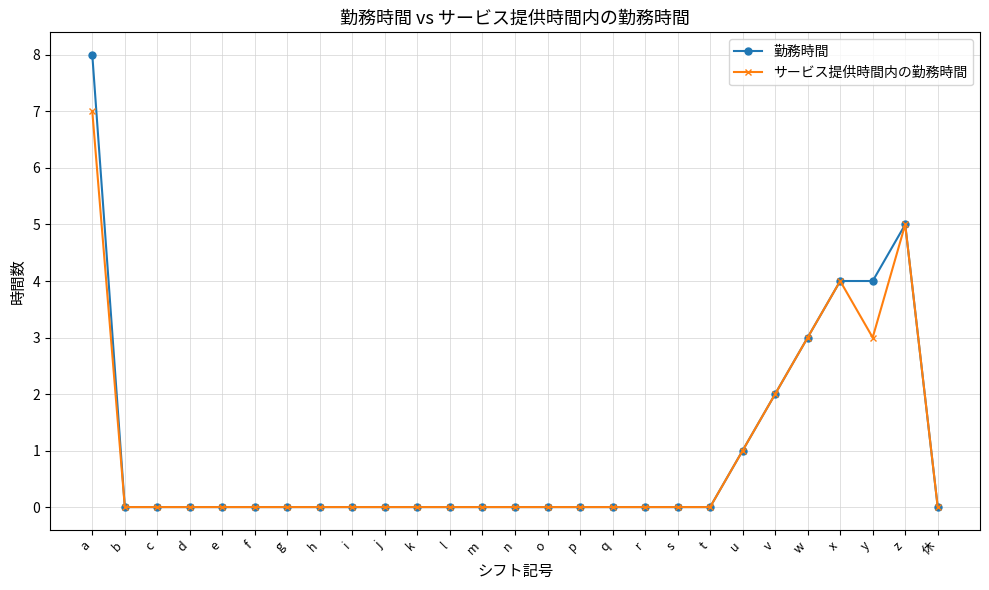

Is the value of サービス提供時間内の勤務時間 at z greater than the value of 勤務時間 at s?

Yes